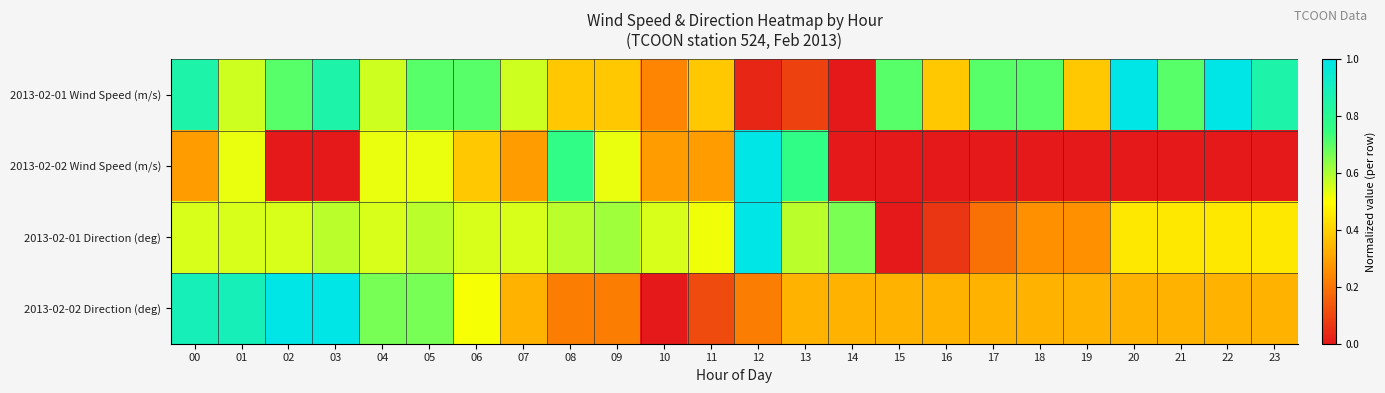

Reading left to right, transcribe all the data shown in this chart.

2013-02-01 Wind Speed (m/s): 00=0.9	01=0.6	02=0.7	03=0.9	04=0.6	05=0.7	06=0.7	07=0.6	08=0.4	09=0.4	10=0.2	11=0.4	12=0.0	13=0.1	14=0.0	15=0.7	16=0.4	17=0.7	18=0.7	19=0.4	20=1.0	21=0.7	22=1.0	23=0.9
2013-02-02 Wind Speed (m/s): 00=0.3	01=0.5	02=0.0	03=0.0	04=0.5	05=0.5	06=0.4	07=0.3	08=0.8	09=0.5	10=0.3	11=0.3	12=1.0	13=0.8	14=0.0	15=0.0	16=0.0	17=0.0	18=0.0	19=0.0	20=0.0	21=0.0	22=0.0	23=0.0
2013-02-01 Direction (deg): 00=0.6	01=0.6	02=0.6	03=0.6	04=0.6	05=0.6	06=0.6	07=0.6	08=0.6	09=0.6	10=0.6	11=0.5	12=1.0	13=0.6	14=0.7	15=0.0	16=0.1	17=0.2	18=0.3	19=0.3	20=0.5	21=0.5	22=0.5	23=0.5
2013-02-02 Direction (deg): 00=0.9	01=0.9	02=1.0	03=1.0	04=0.7	05=0.7	06=0.5	07=0.3	08=0.2	09=0.2	10=0.0	11=0.1	12=0.2	13=0.3	14=0.3	15=0.3	16=0.3	17=0.3	18=0.3	19=0.3	20=0.3	21=0.3	22=0.3	23=0.3